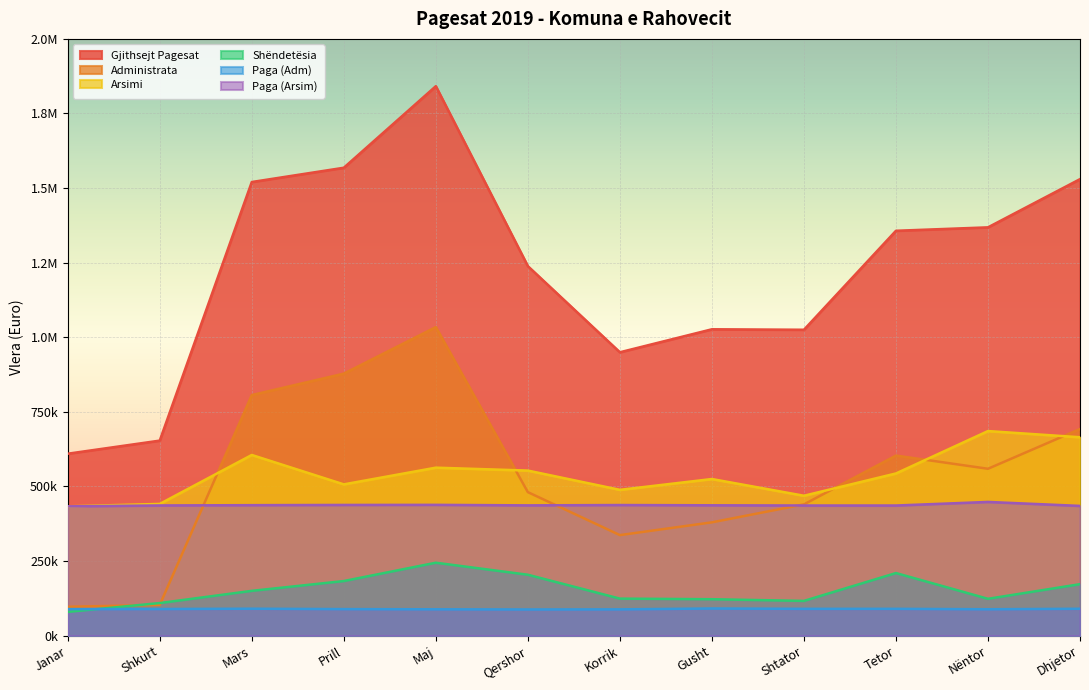

Rank the categories by Administrata value from lowest to highest.

Janar, Shkurt, Korrik, Gusht, Shtator, Qershor, Nëntor, Tetor, Dhjetor, Mars, Prill, Maj